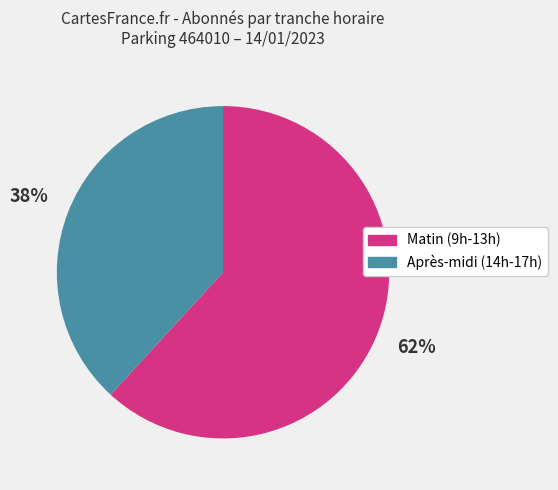

Which category has the biggest portion of the pie?

Matin (9h-13h)